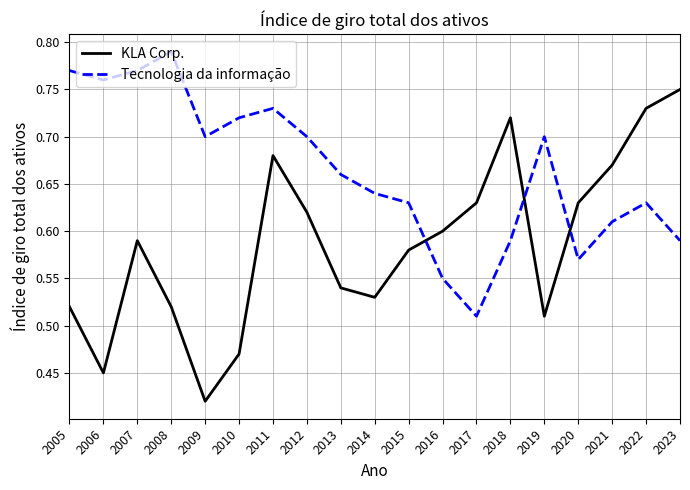

Which category has the lowest value in the KLA Corp. series?

2009